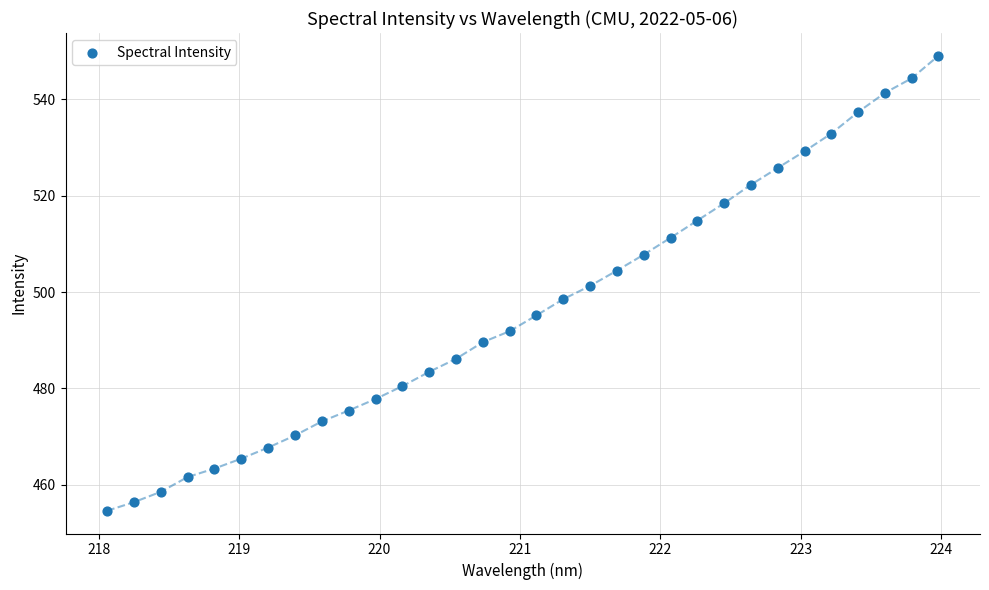

What is the range of X values (max minus min)?

5.9